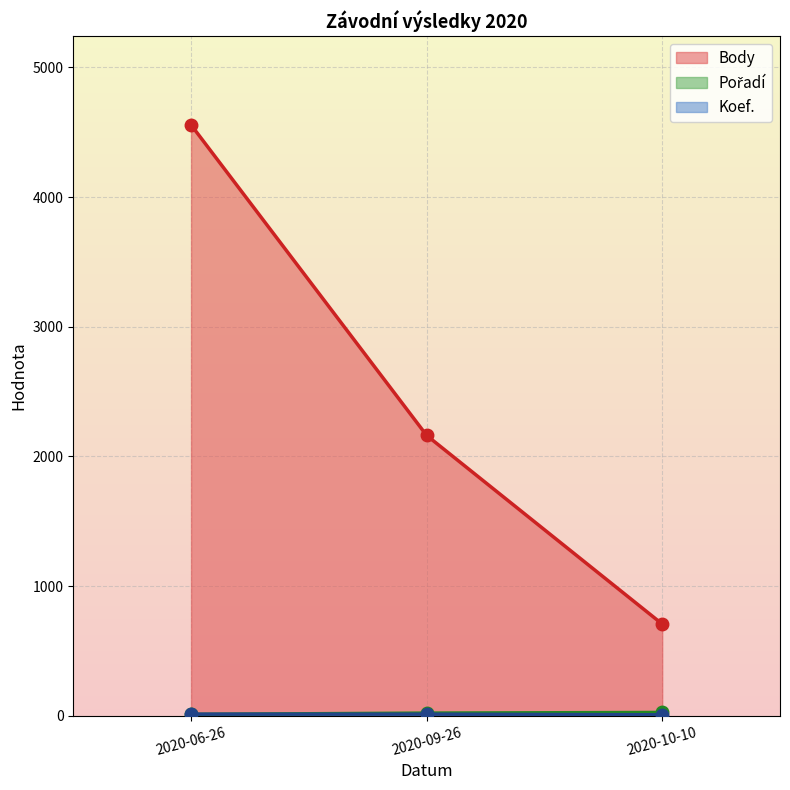

Which series has the widest spread of values?

Body